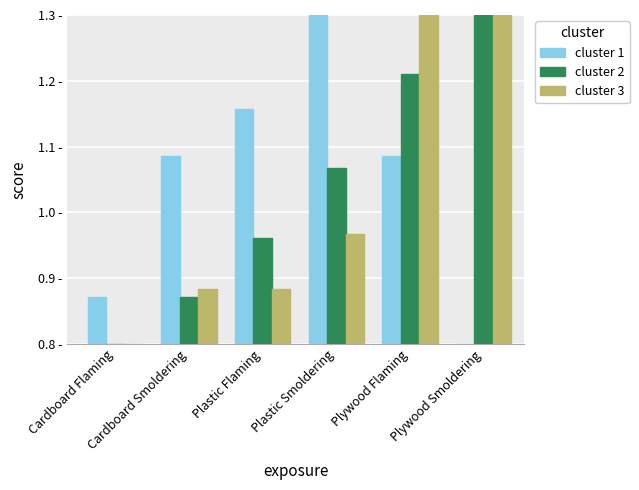

At how many categories does at least one series exceed 1?

5